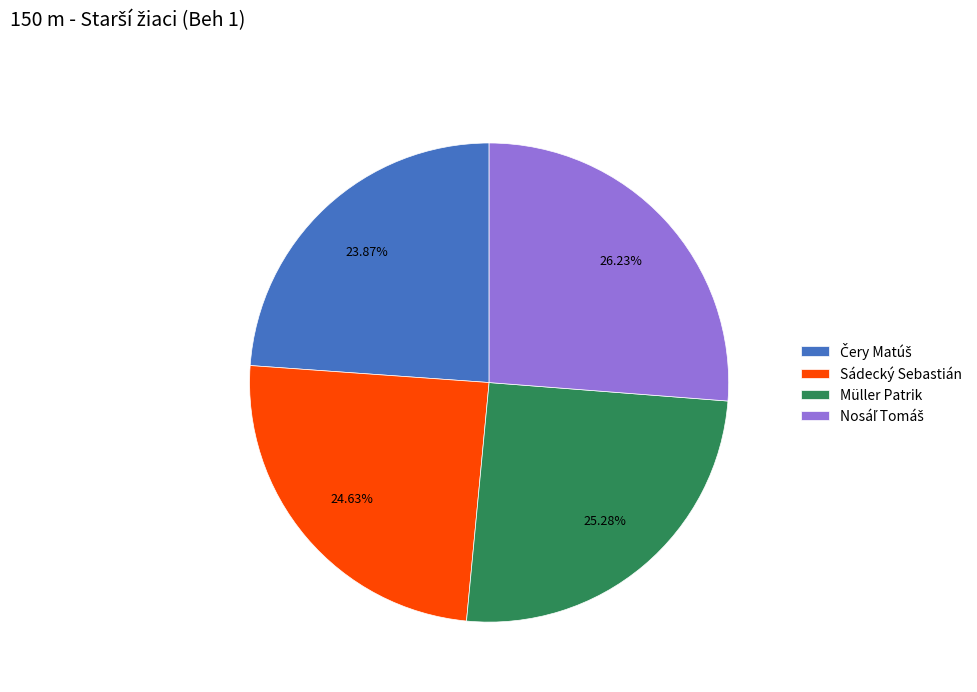

Does Müller Patrik account for over 50% of the chart?

No